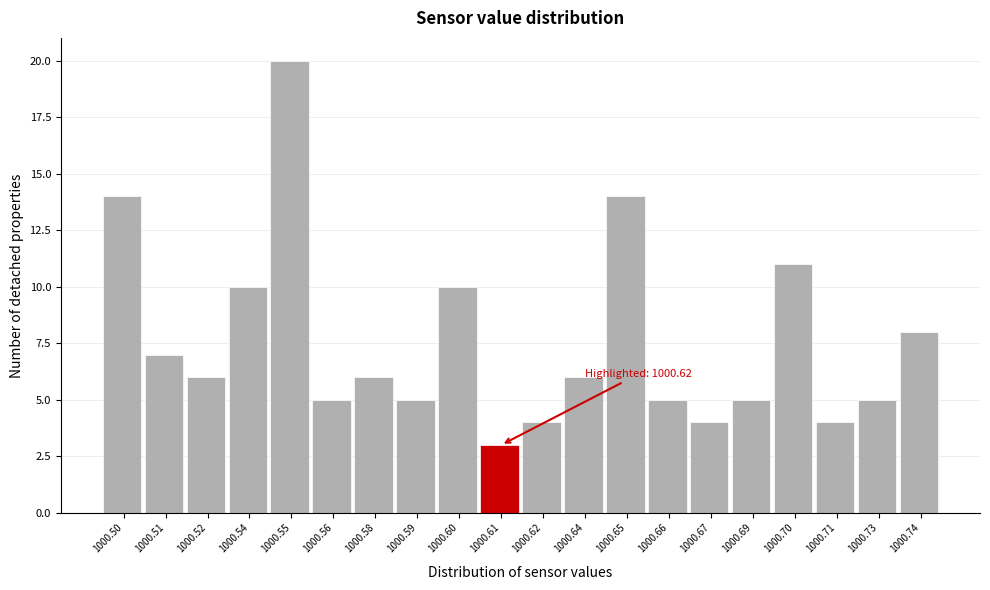

Reading left to right, transcribe all the data shown in this chart.

1000.50=14	1000.51=7	1000.52=6	1000.54=10	1000.55=20	1000.56=5	1000.58=6	1000.59=5	1000.60=10	1000.61=3	1000.62=4	1000.64=6	1000.65=14	1000.66=5	1000.67=4	1000.69=5	1000.70=11	1000.71=4	1000.73=5	1000.74=8